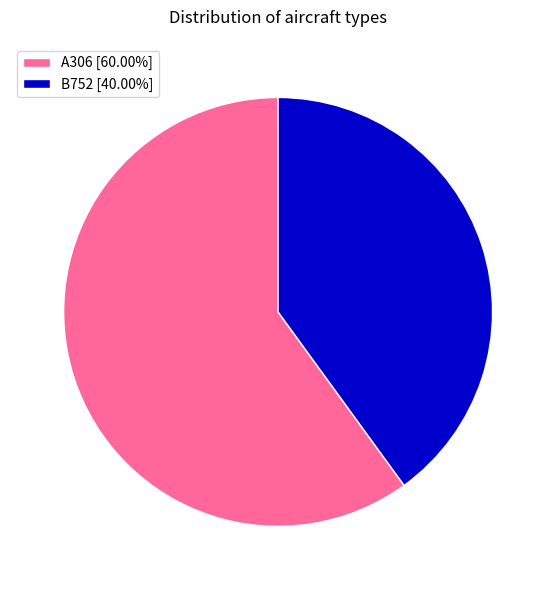

Combined, do B752 [40.00%] and A306 [60.00%] account for over 50%?

Yes